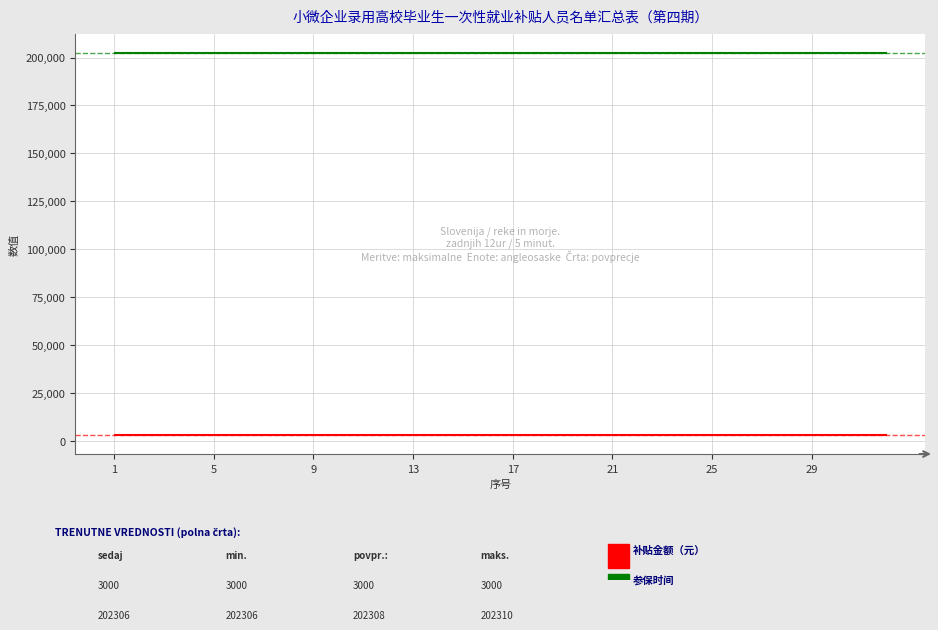

What is the greatest value displayed?

202310